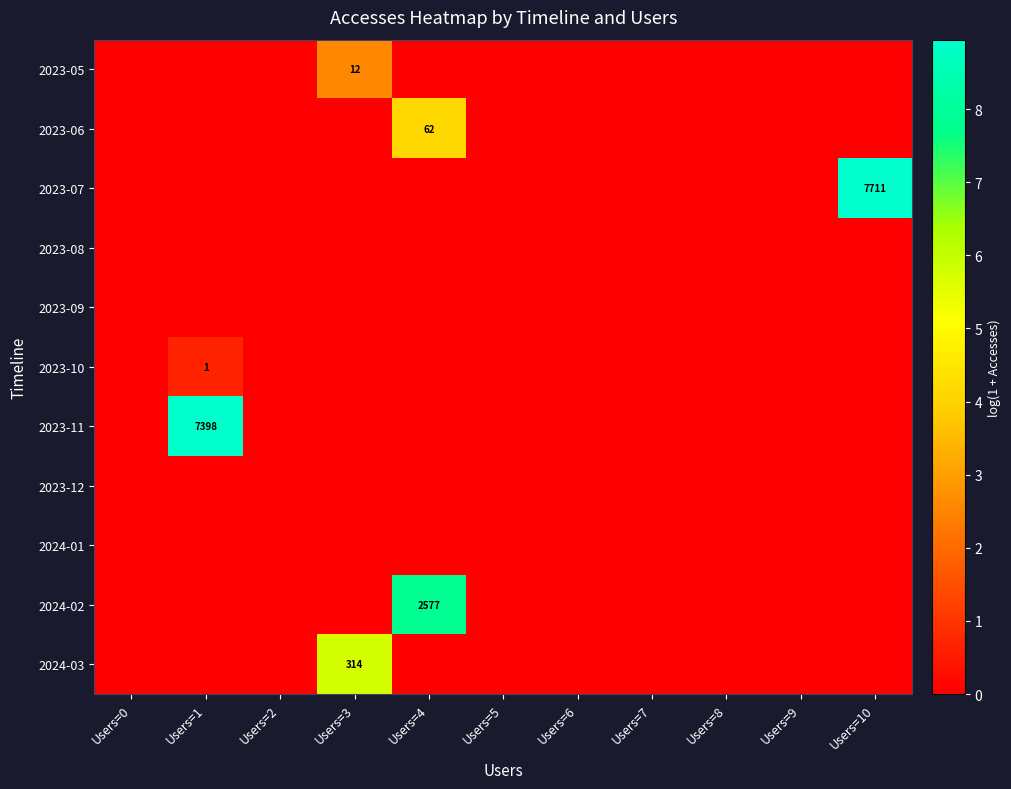

List the labels in order of 2023-11 value, largest first.

Users=1, Users=0, Users=2, Users=3, Users=4, Users=5, Users=6, Users=7, Users=8, Users=9, Users=10